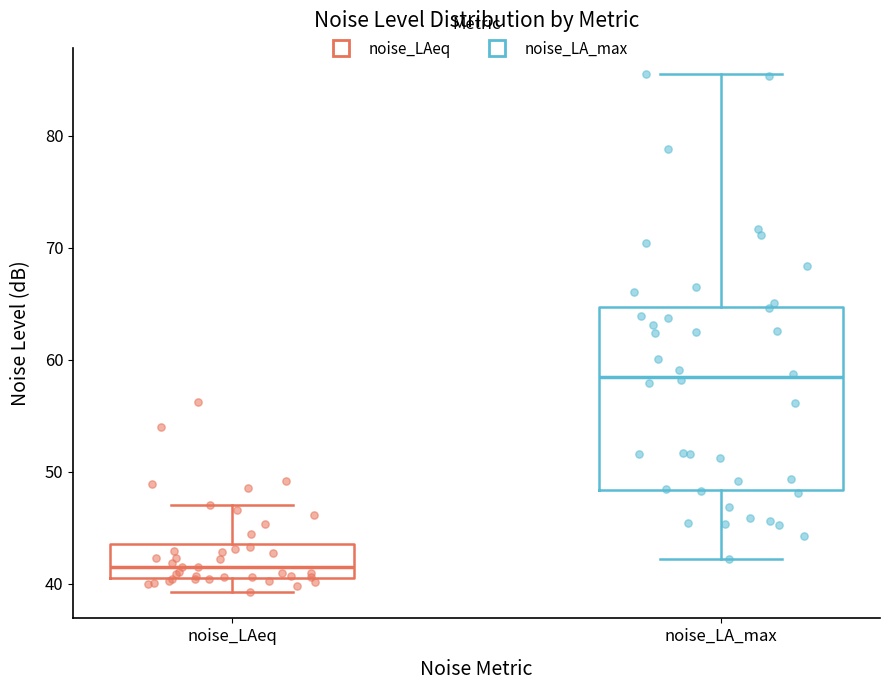

Where is the lower edge of the box for noise_LAeq on the y-axis? The values are not printed on the chart, so give them approximately, as read against the axis.

41